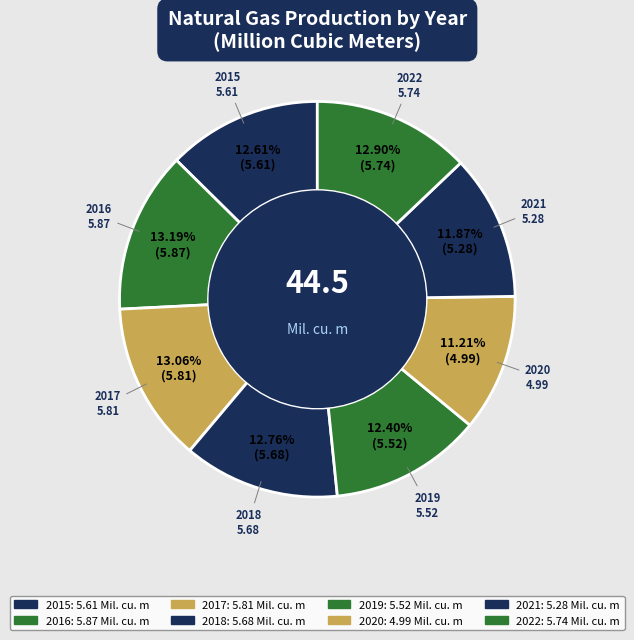

Which has a higher value, 2020 or 2019?

2019